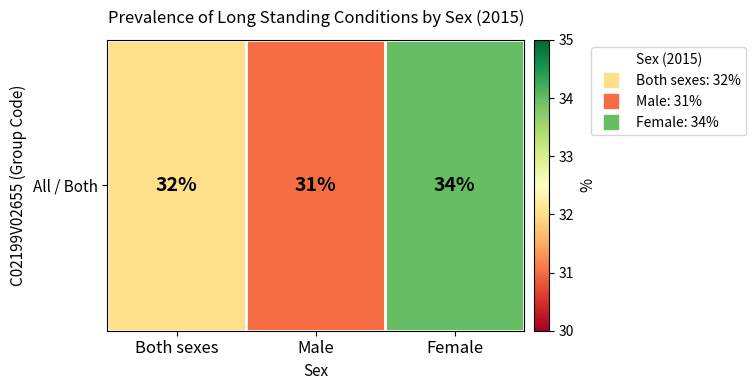

Rank the categories by value from highest to lowest.

Female, Both sexes, Male